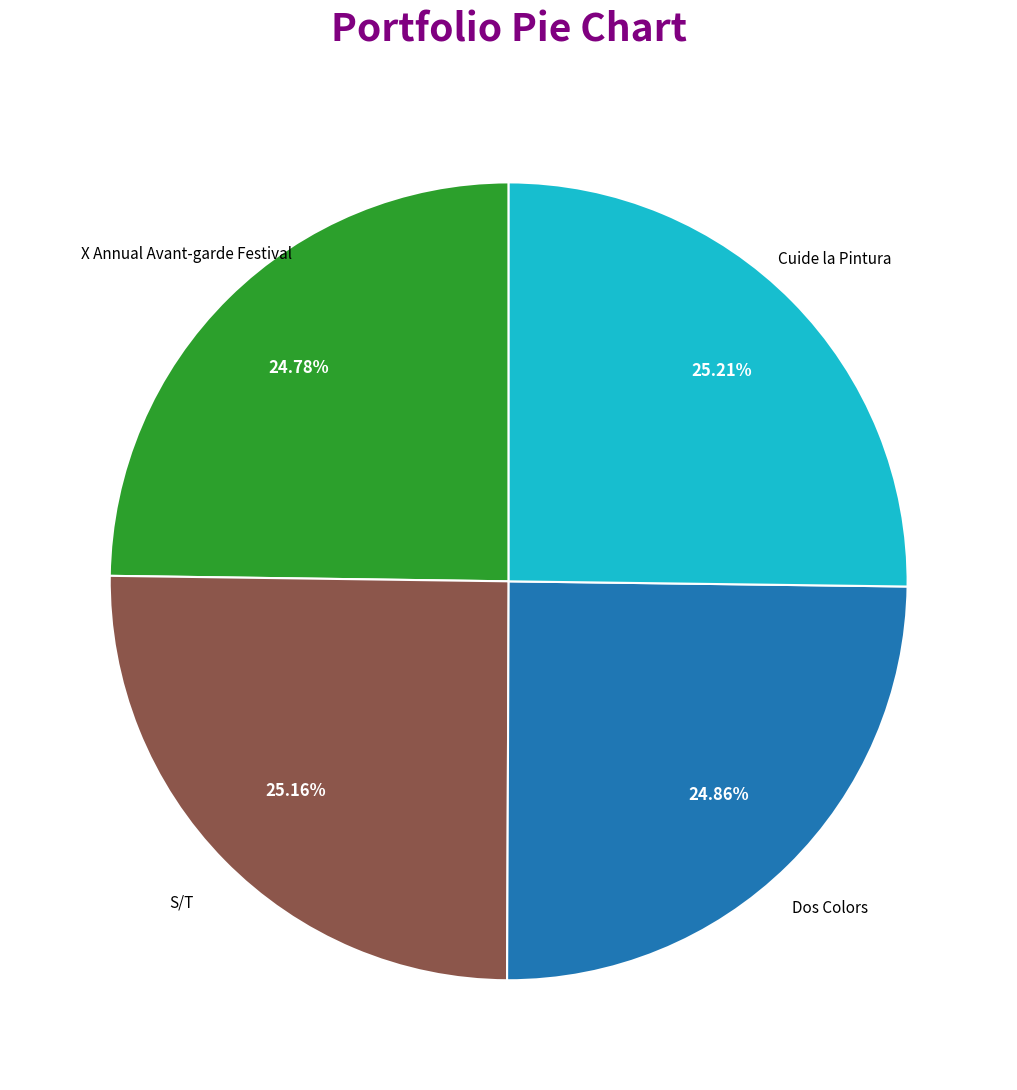

Does any single category account for the majority?

No